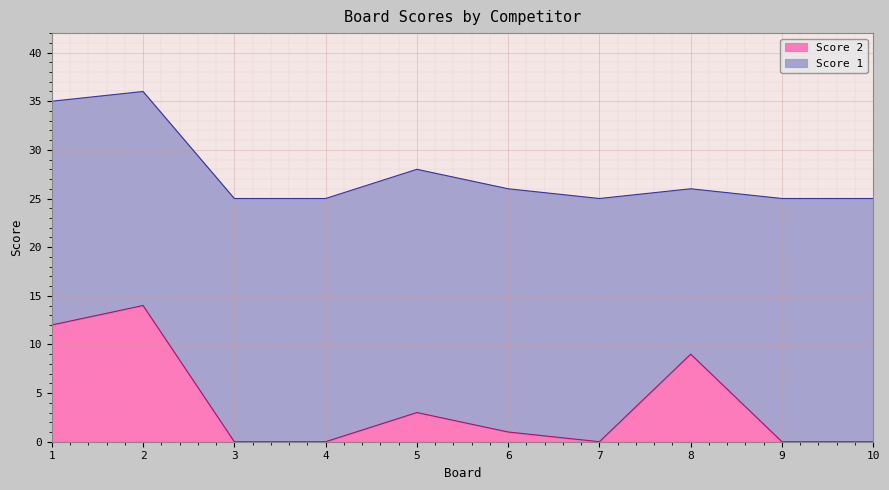

Count the number of values greater than 1.

4